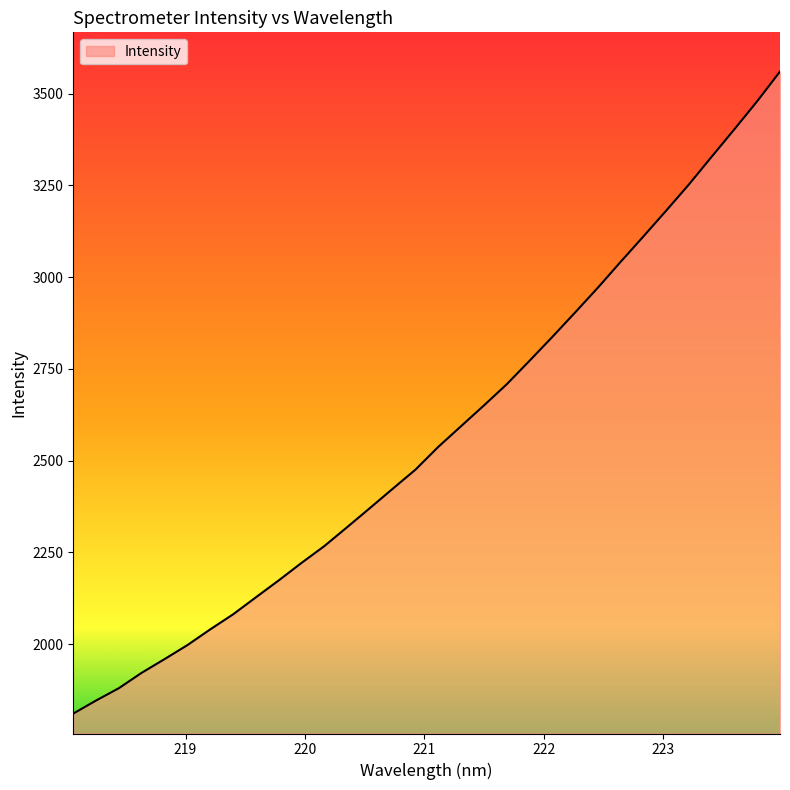

True or false: the data has more than 2 interior local peaks.

False